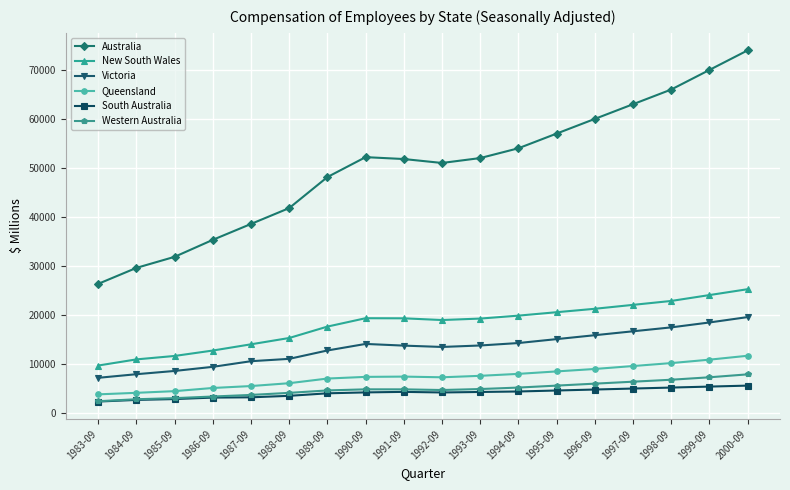

What is the difference between the Western Australia values at 1997-09 and 1996-09?

400